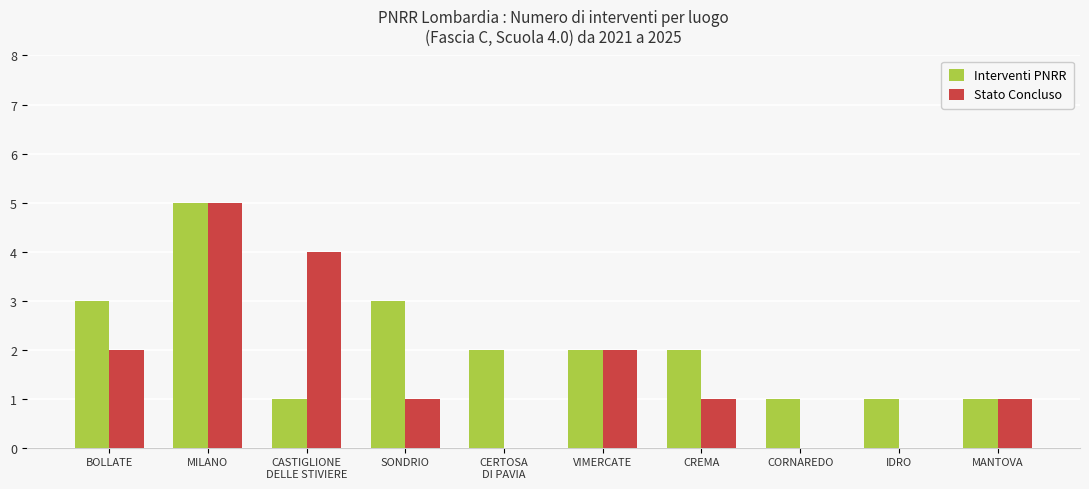

Which series has the largest range (max minus min)?

Stato Concluso